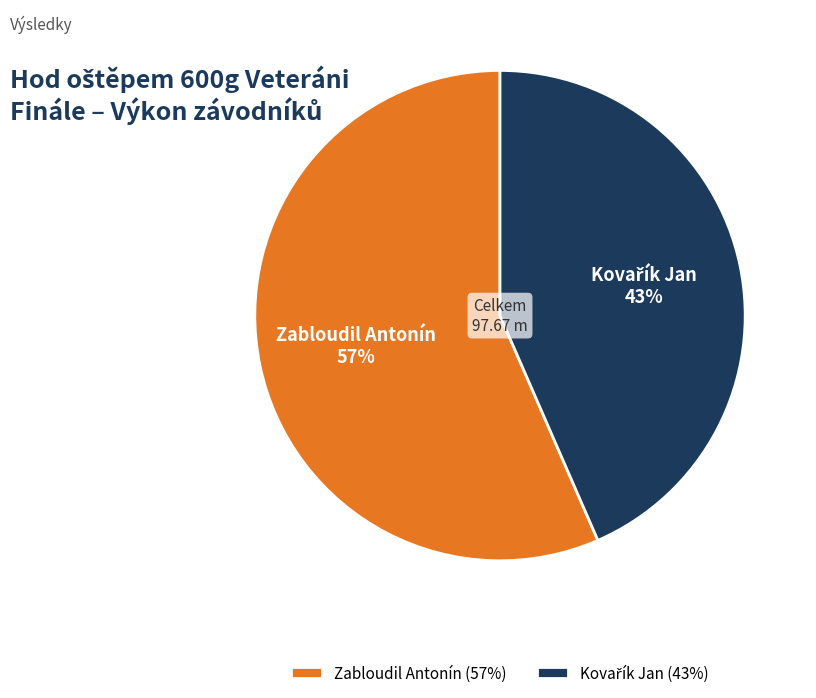

Is there a majority slice in this chart?

Yes